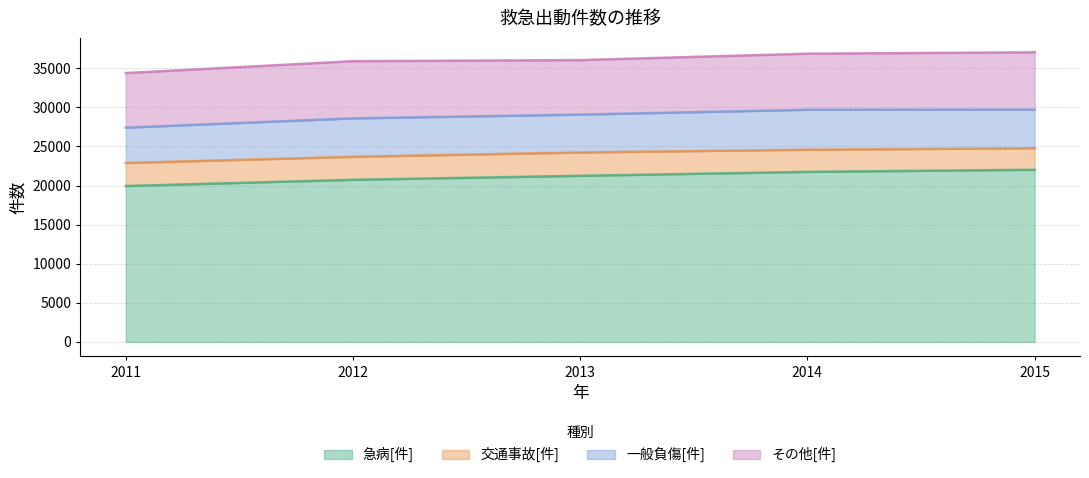

Is it true that その他[件] equals 7334 at 2015?

True